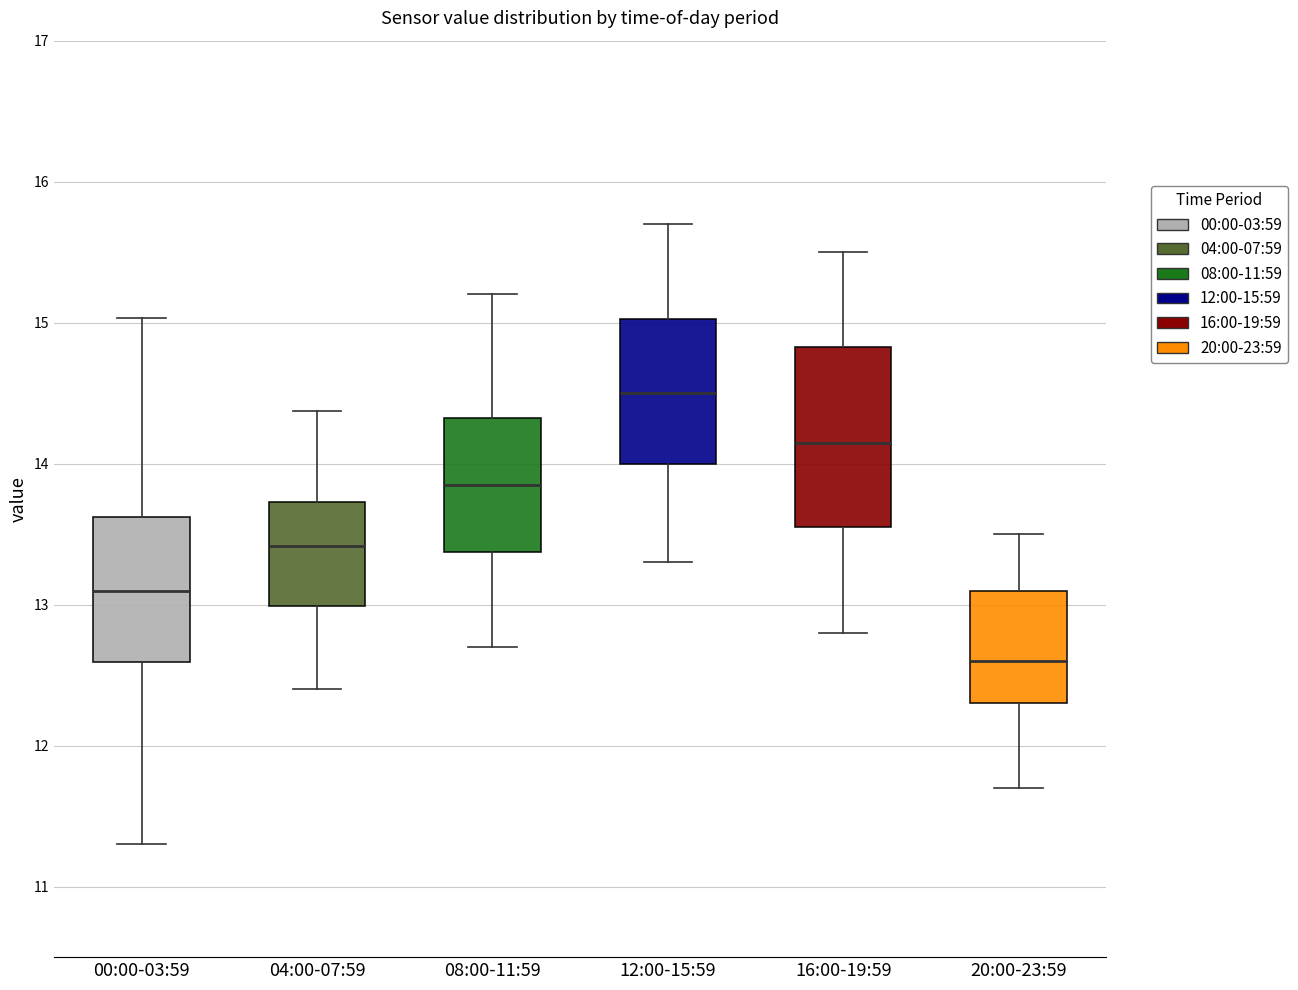

Where does the median line of the box for 20:00-23:59 sit on the y-axis? The values are not printed on the chart, so give them approximately, as read against the axis.

12.6